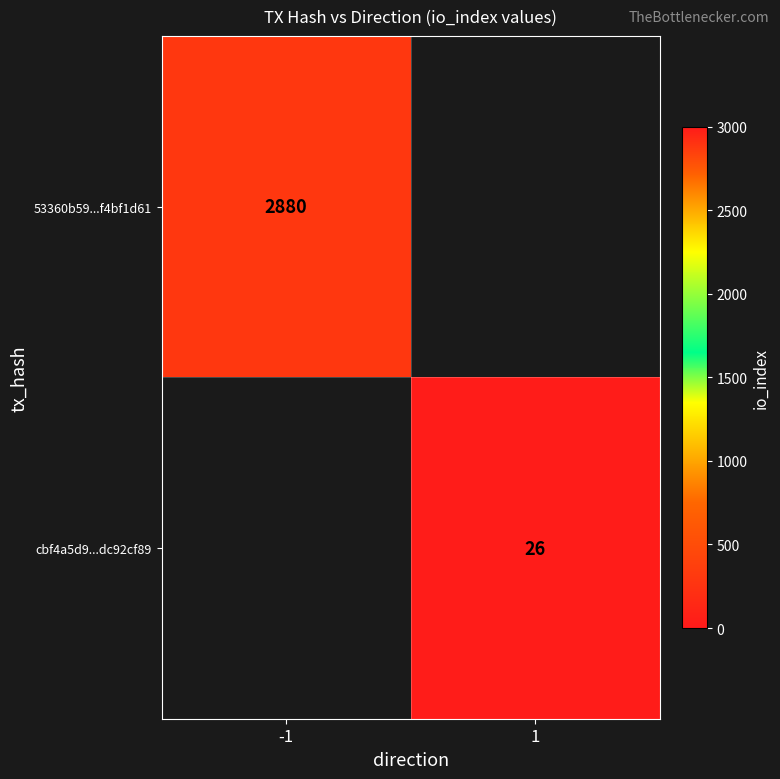

How many series are shown in this chart?

2